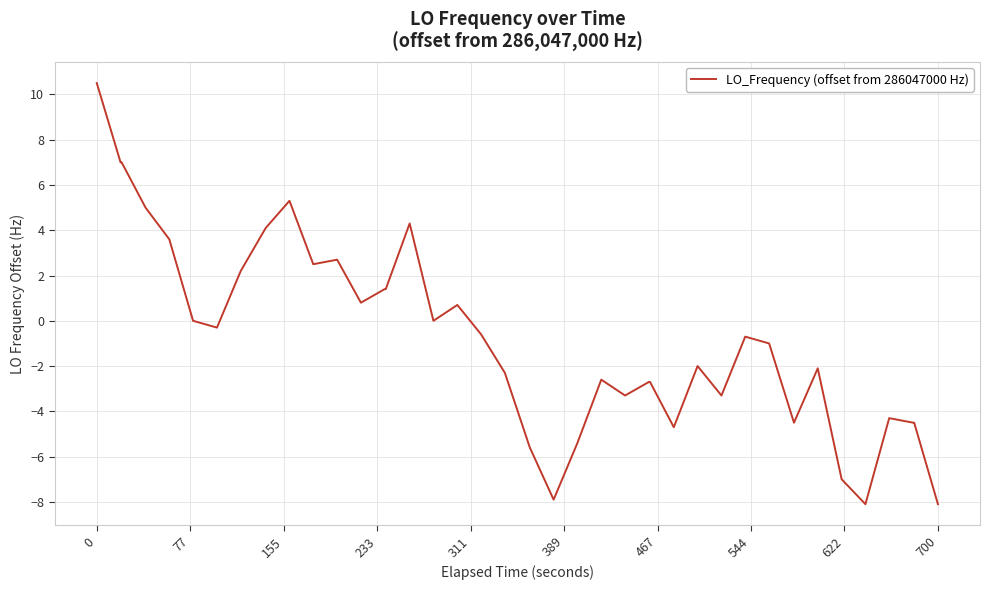

What is the maximum value shown in the chart?

10.5